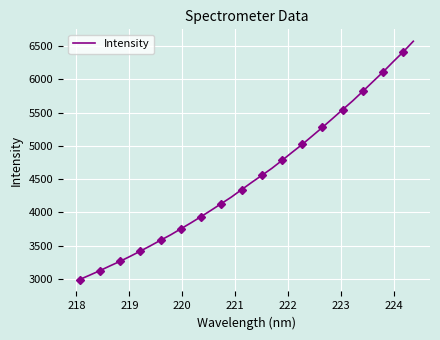

What is the maximum value for Intensity?

6573.8